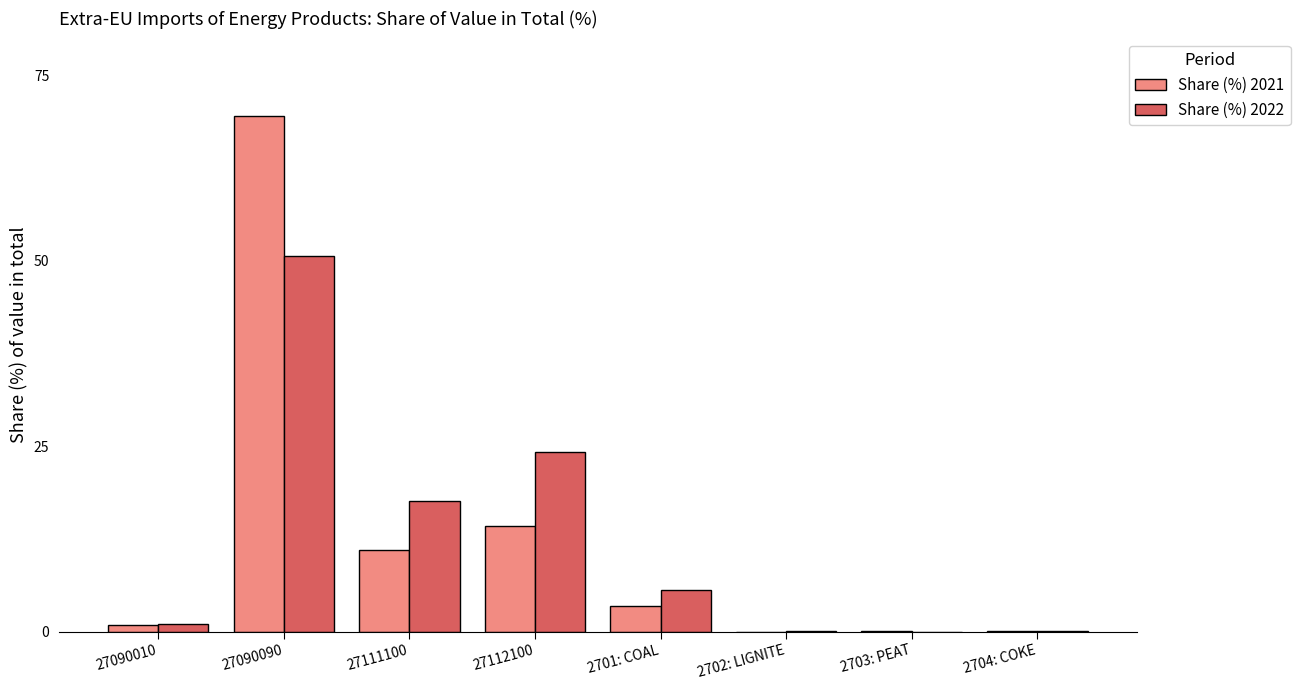

What is the sum of the Share (%) 2022 values at 27112100 and 27090090?

74.9